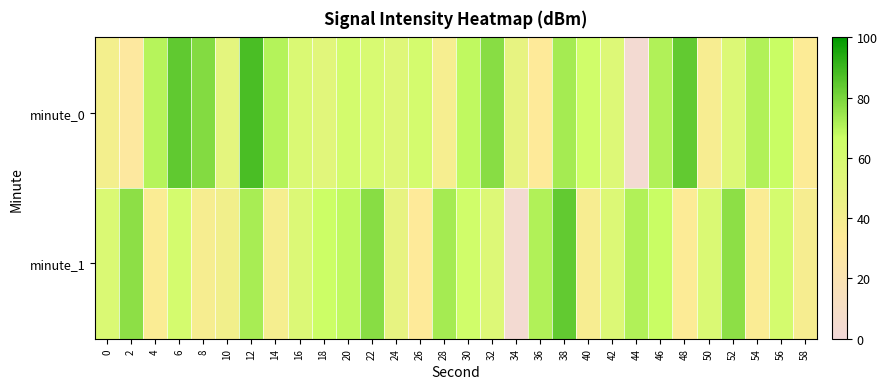

What is the spread (max minus min) of values at 44?

20.1